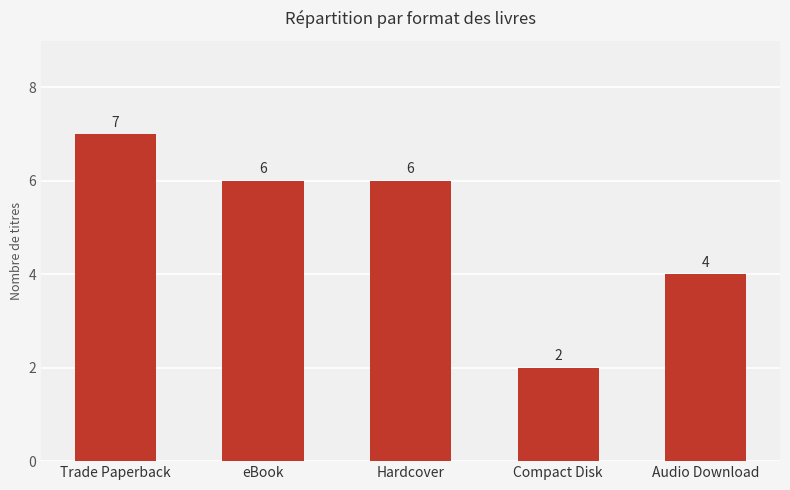

How many bars are there in total?

5